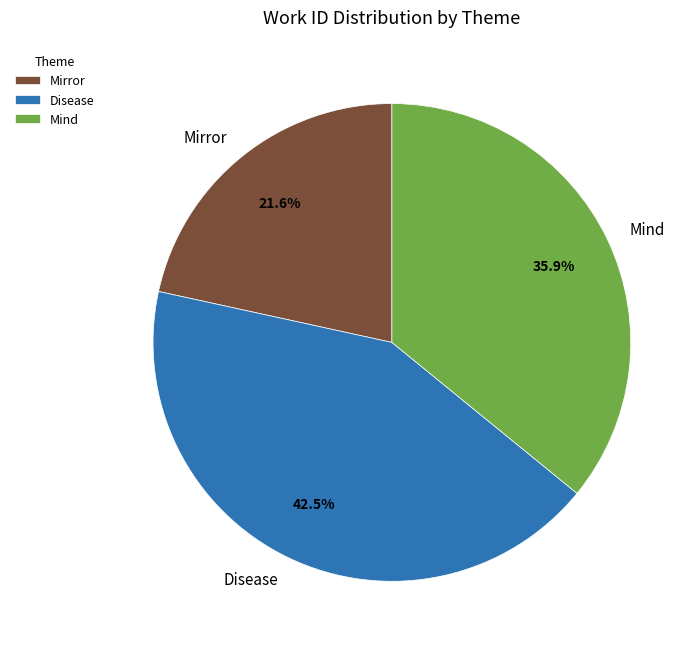

Does any single category account for the majority?

No